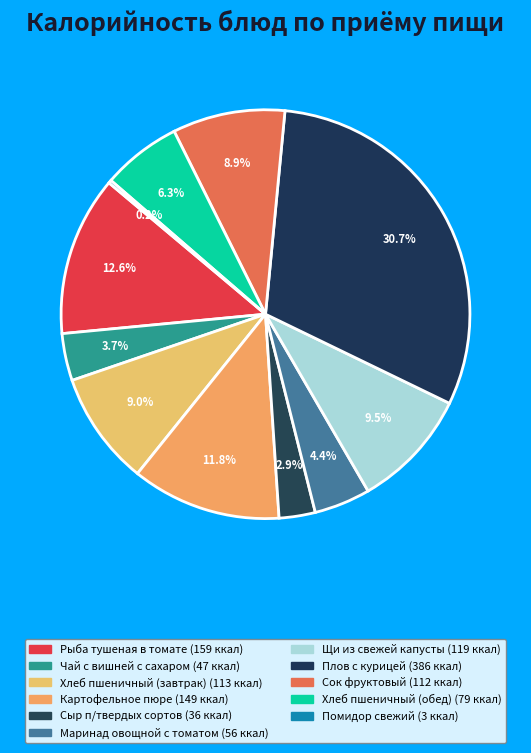

Does Чай с вишней с сахаром account for over 50% of the chart?

No